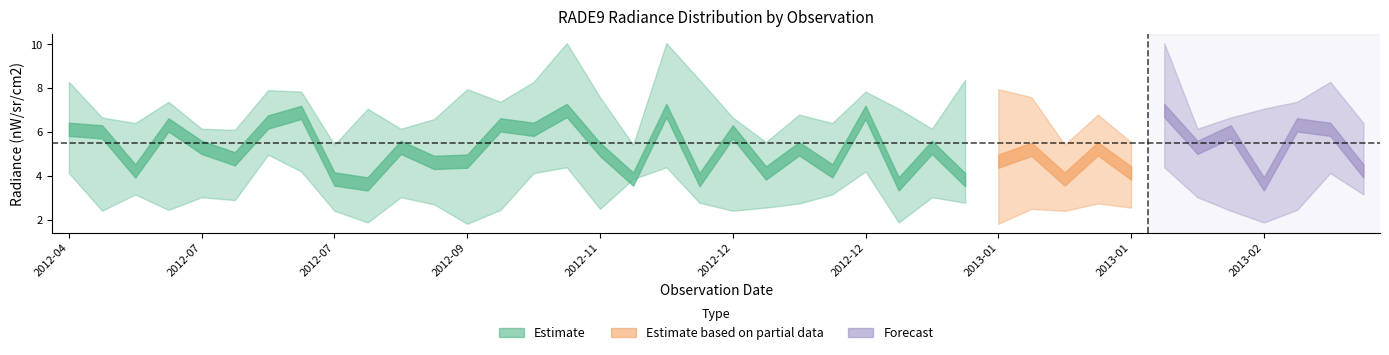

In rade9_aggzone_norm, how many points are higher than both neighbors (excluding endpoints)?

11